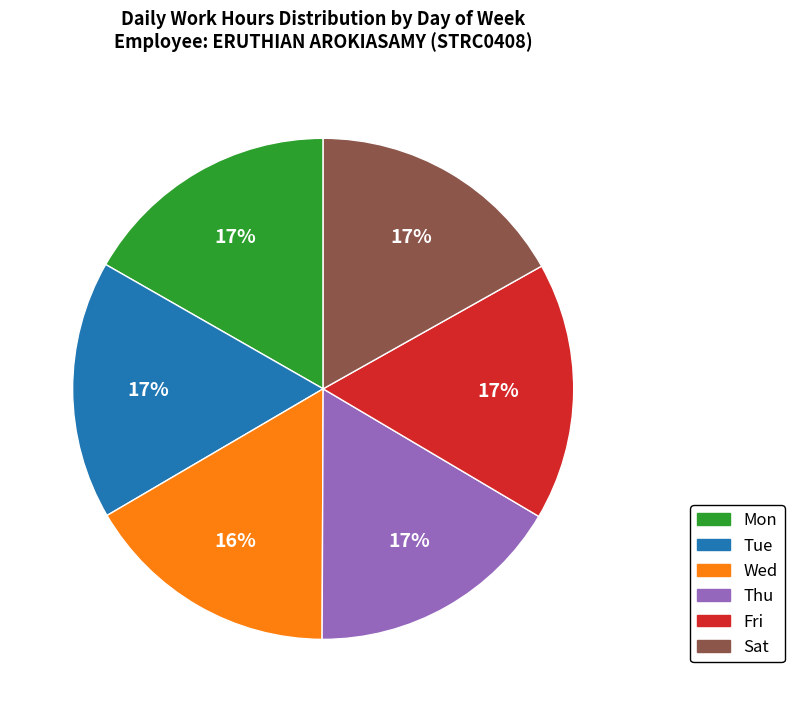

Is there a majority slice in this chart?

No